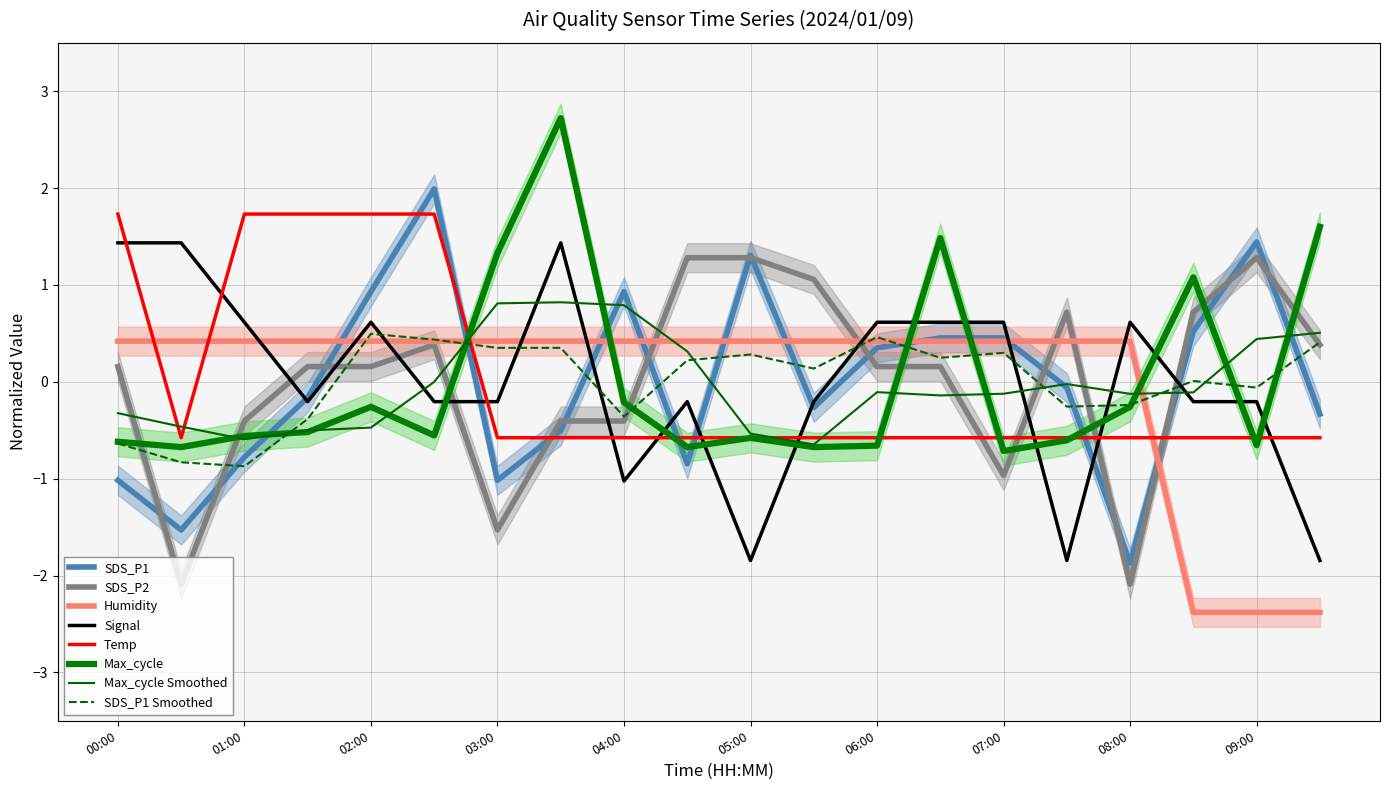

Is the value of SDS_P2 at 06:30 greater than the value of Humidity at 08:30?

Yes